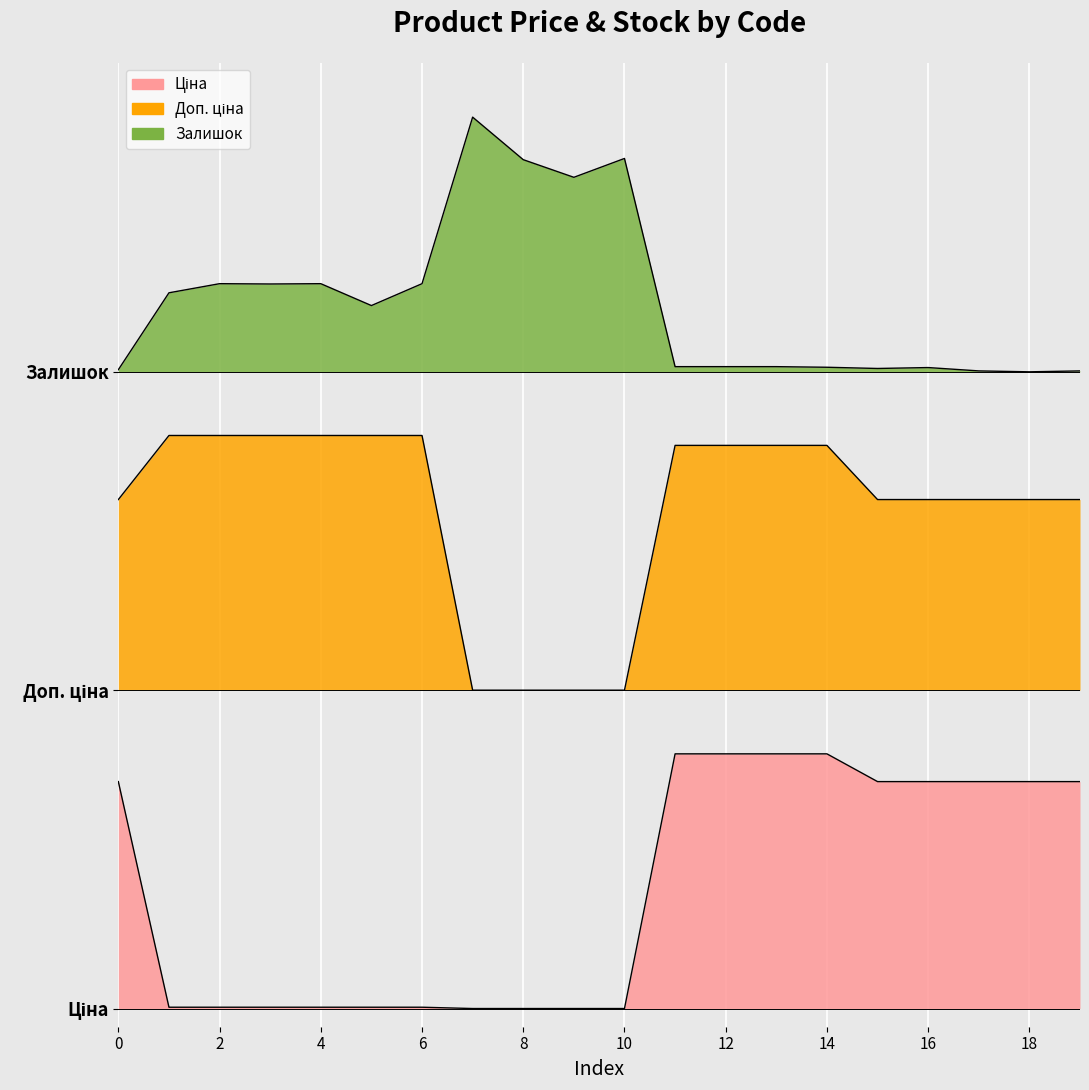

True or false: Залишок and Ціна cross at least once.

False